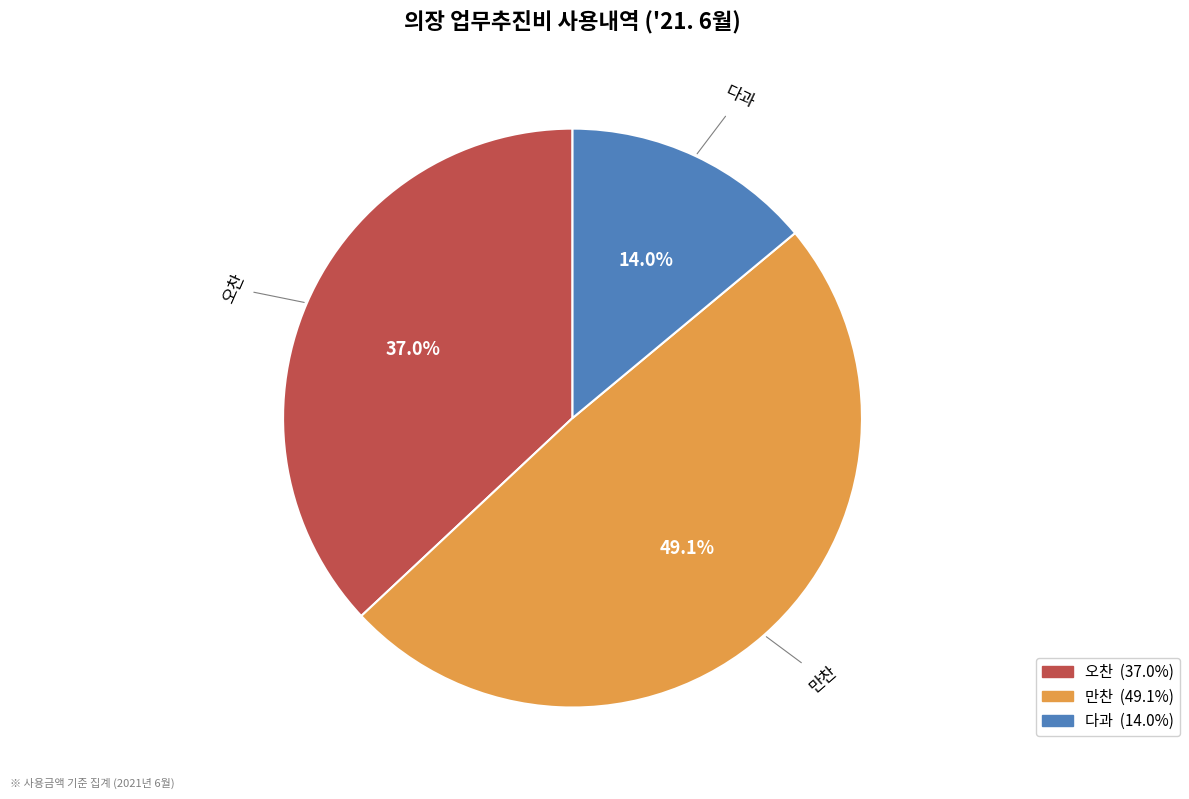

Does any single category account for the majority?

No